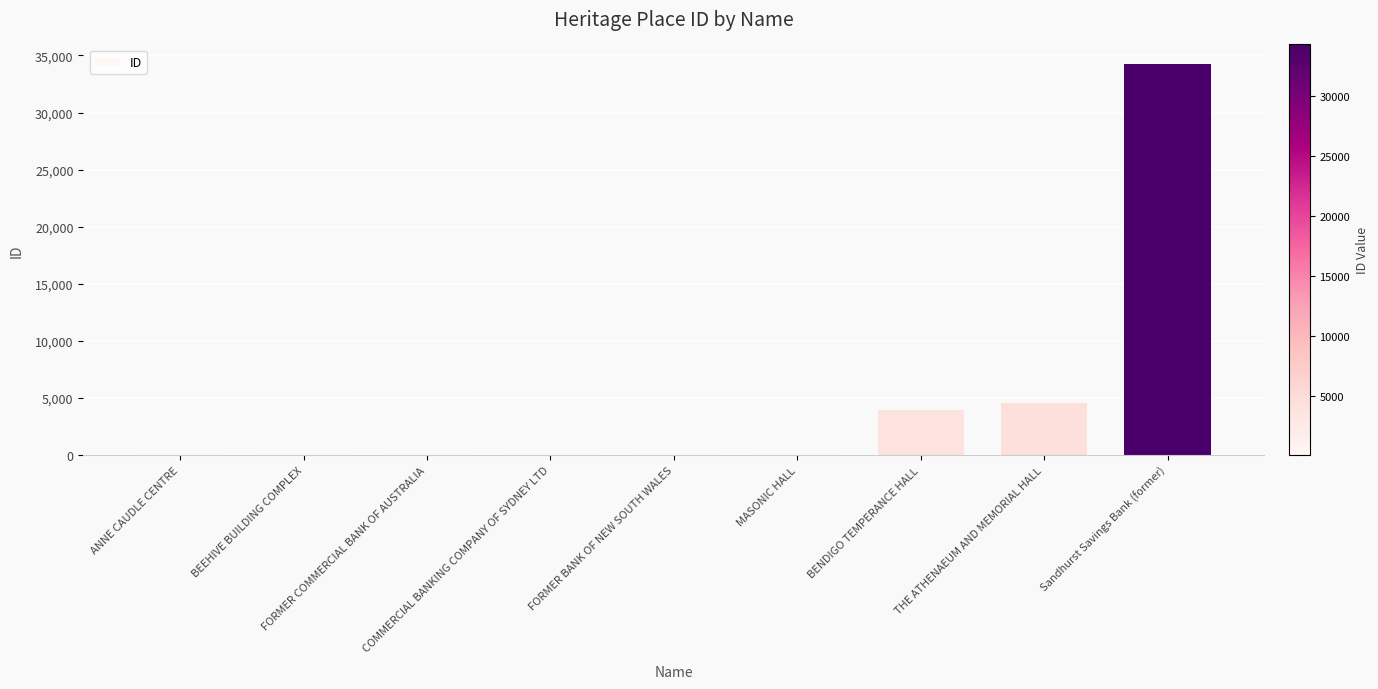

Is it true that the value at Sandhurst Savings Bank (former) is 34246?

True